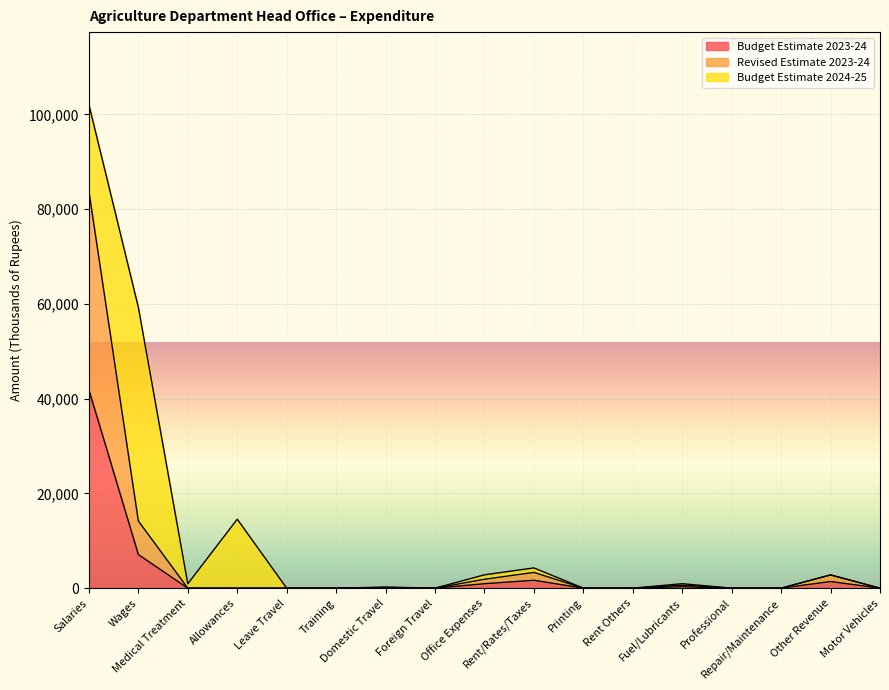

The value of Budget Estimate 2023-24 at Fuel/Lubricants is 74. True or false?

False